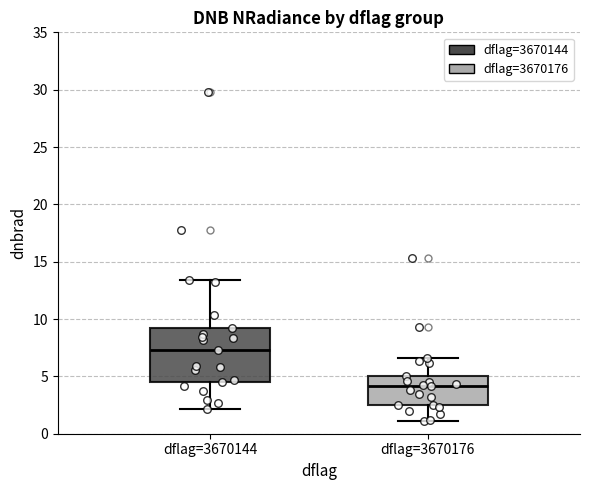

Reading left to right, transcribe this box plot: for each box, give where its median line is, the range the box spans, and where its two whiskers end, as read against the y-axis. The values are not printed on the chart, so give them approximately, as read against the axis.

dflag=3670144: median 7.5, box 4.5 to 9.0, whiskers 2.0 to 13.5
dflag=3670176: median 4.0, box 2.5 to 5.0, whiskers 1.0 to 6.5